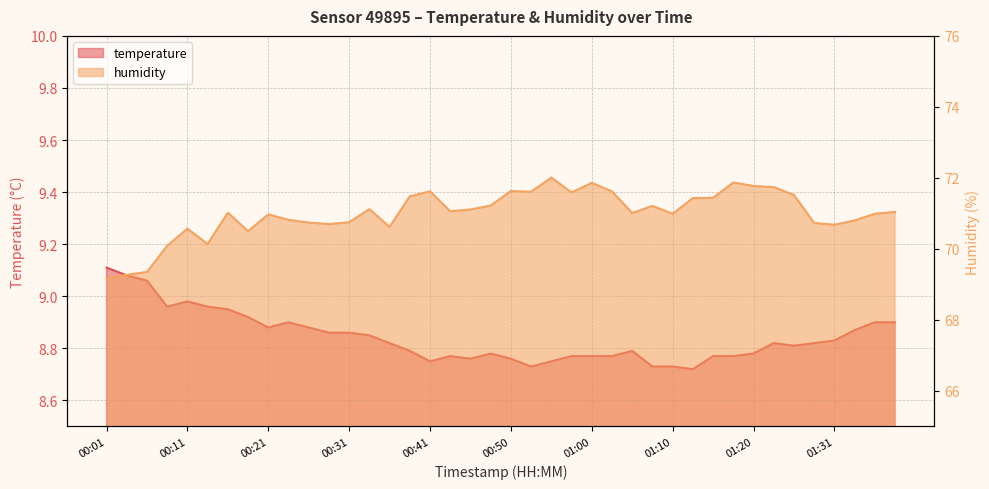

What is the label of the 26th point from the left?

01:03